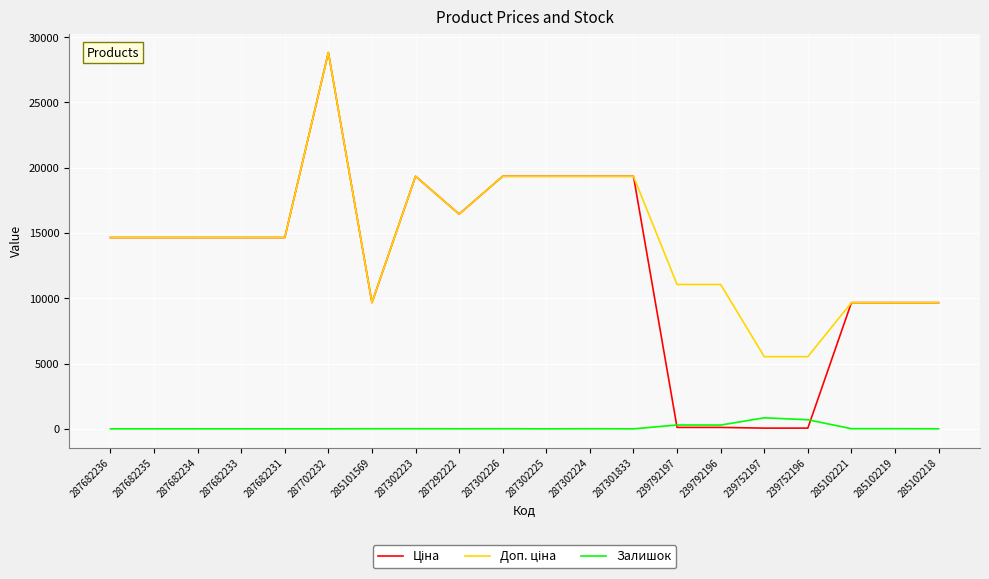

True or false: Залишок has a value of 295.0 at 239792197.

True